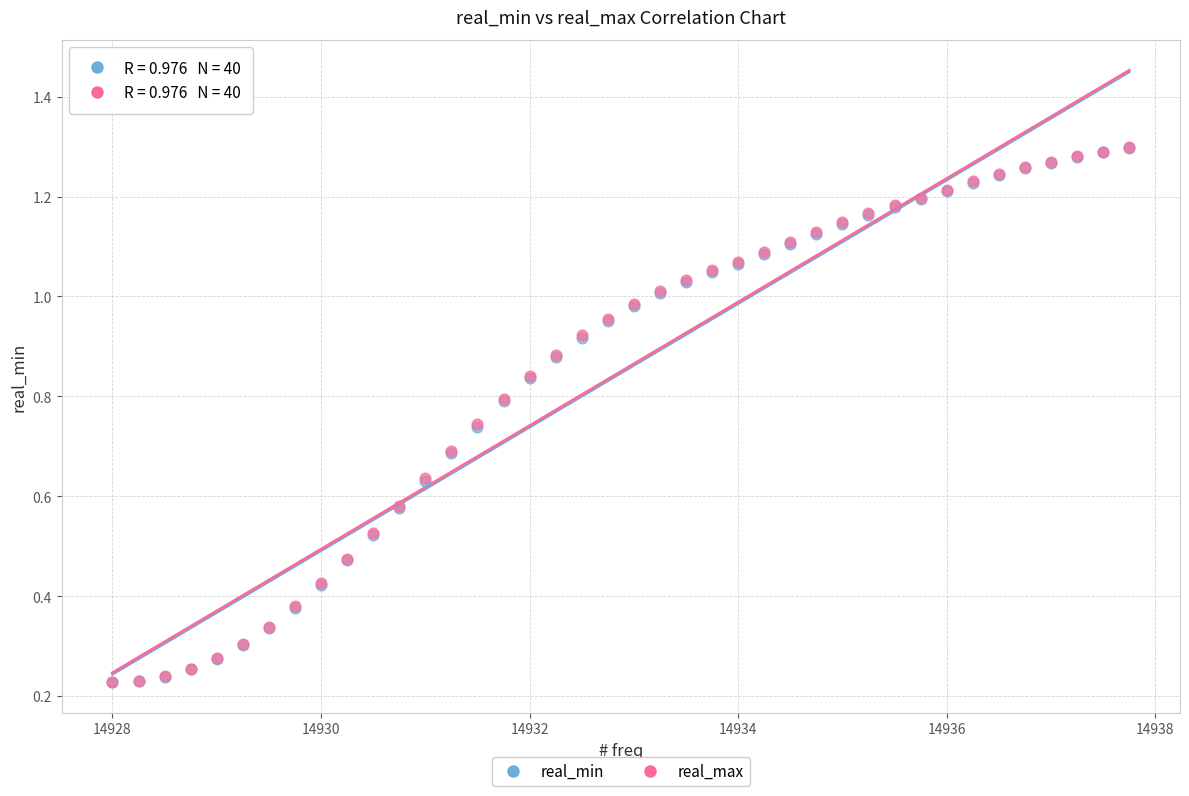

Which series has the widest spread of Y values?

real_max